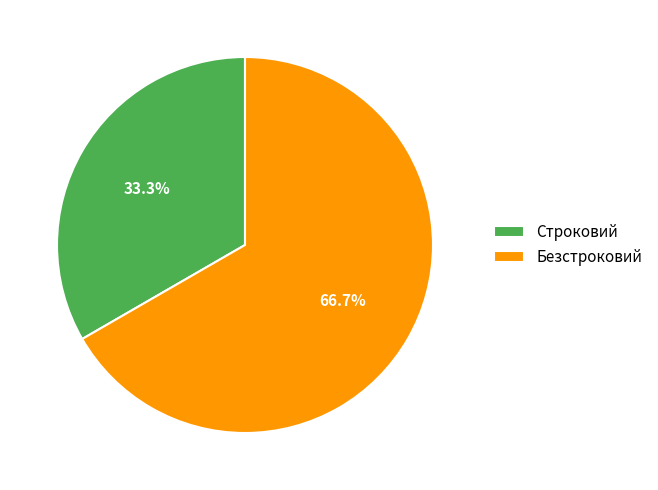

What is the total percentage of Безстроковий and Строковий?

100.0%